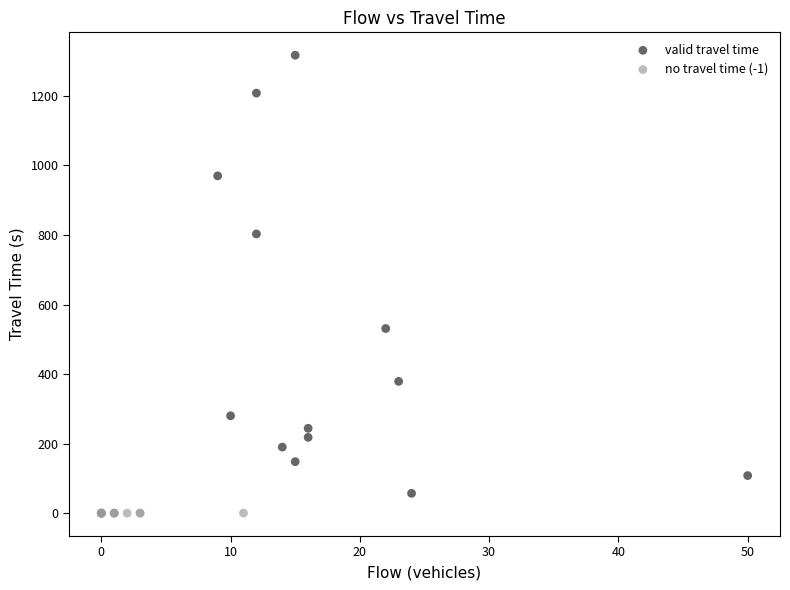

What are all the series names shown in the legend?

valid travel time, no travel time (-1)